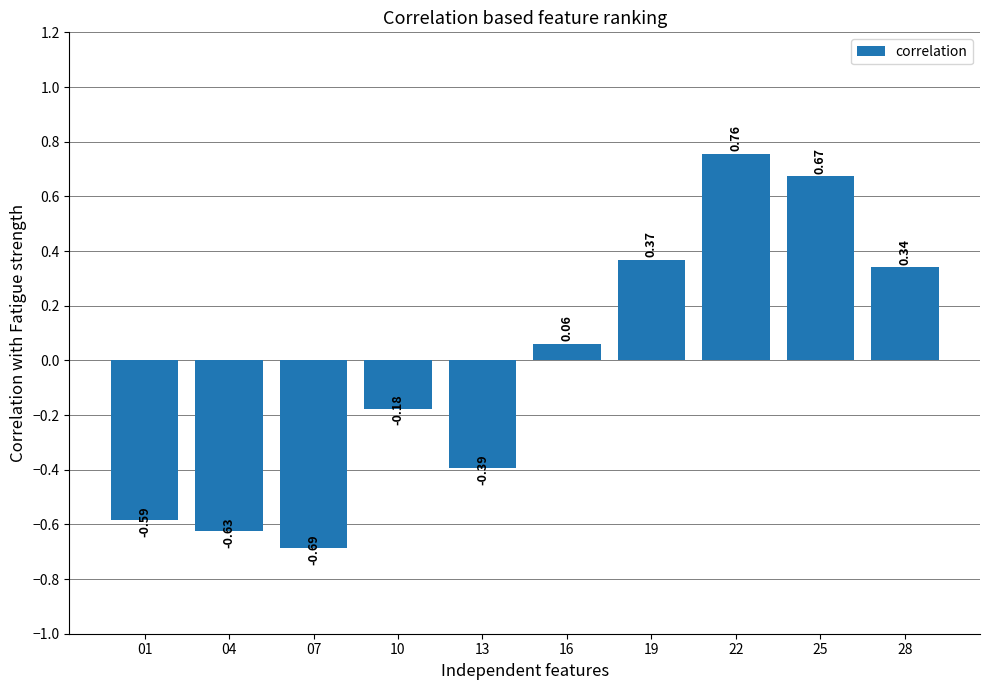

List the labels in order of value, largest first.

22, 25, 19, 28, 16, 10, 13, 01, 04, 07